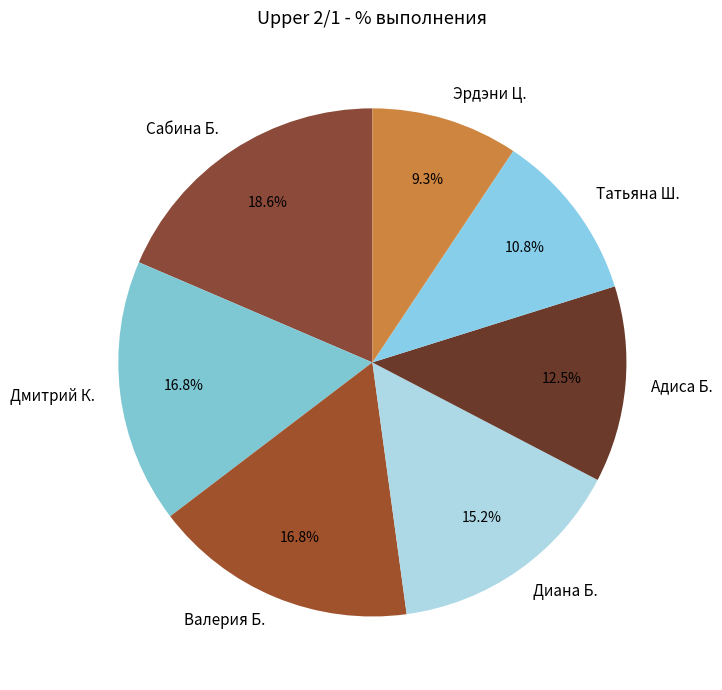

To the nearest percent, what is the difference between the Диана Б. and Татьяна Ш. slice percentages?

4%